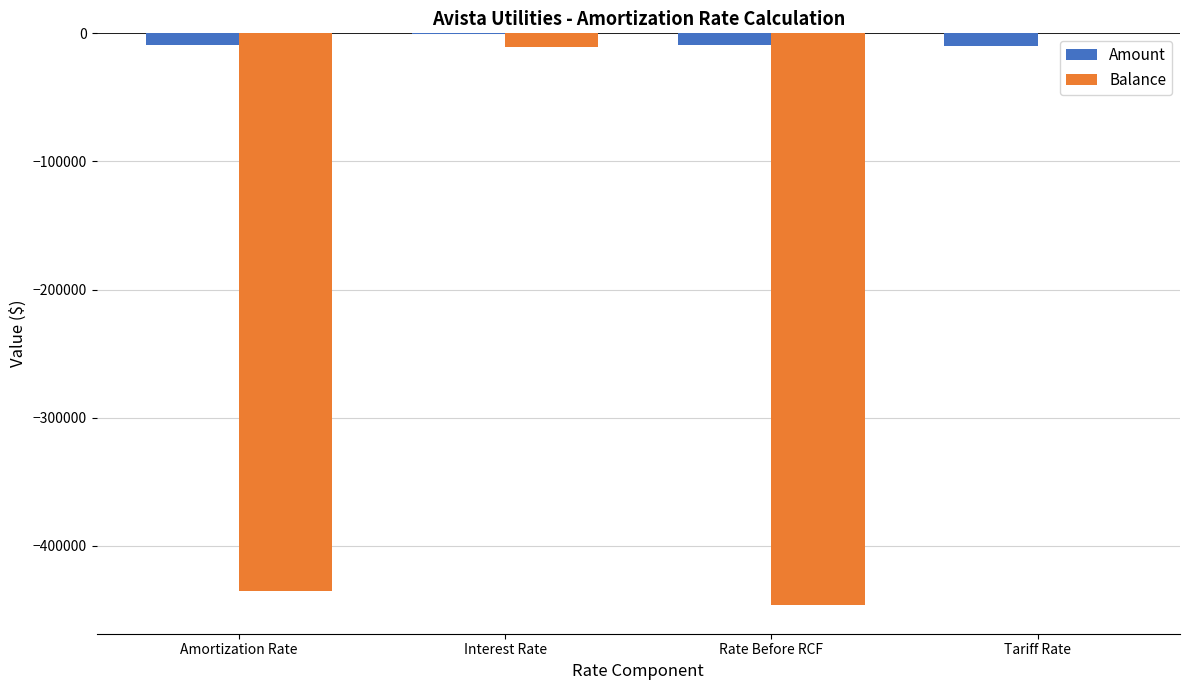

The value of Balance at Rate Before RCF is -728728.5. True or false?

False